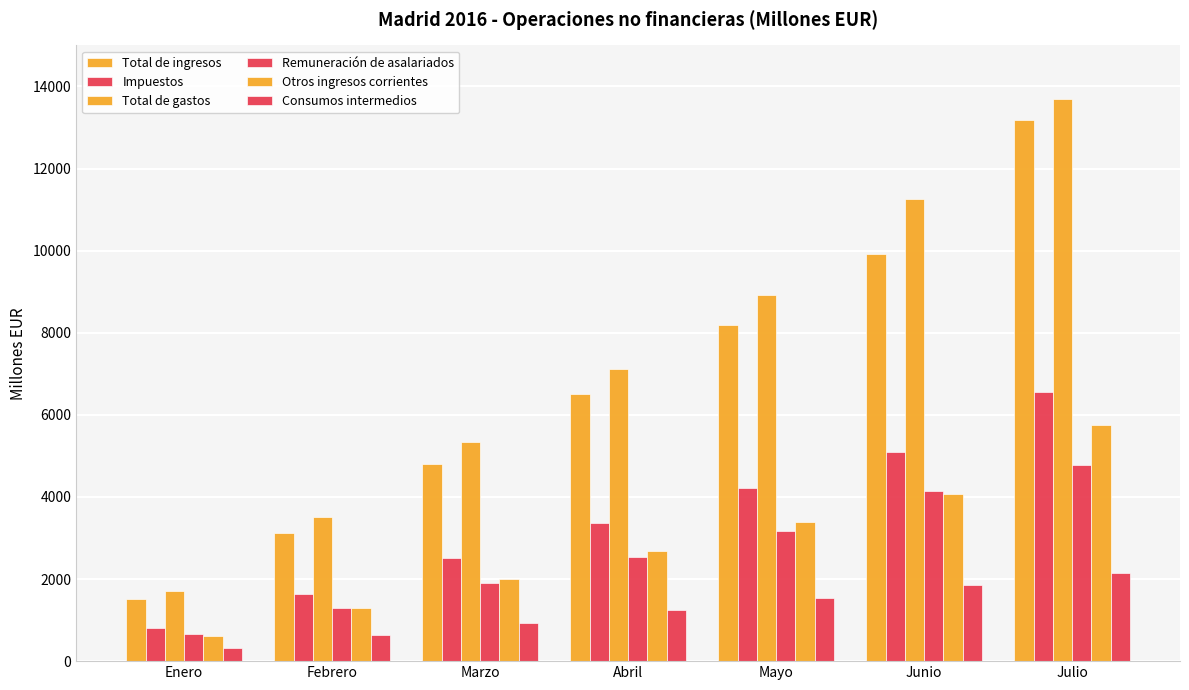

Which category has the lowest value across all series?

Enero